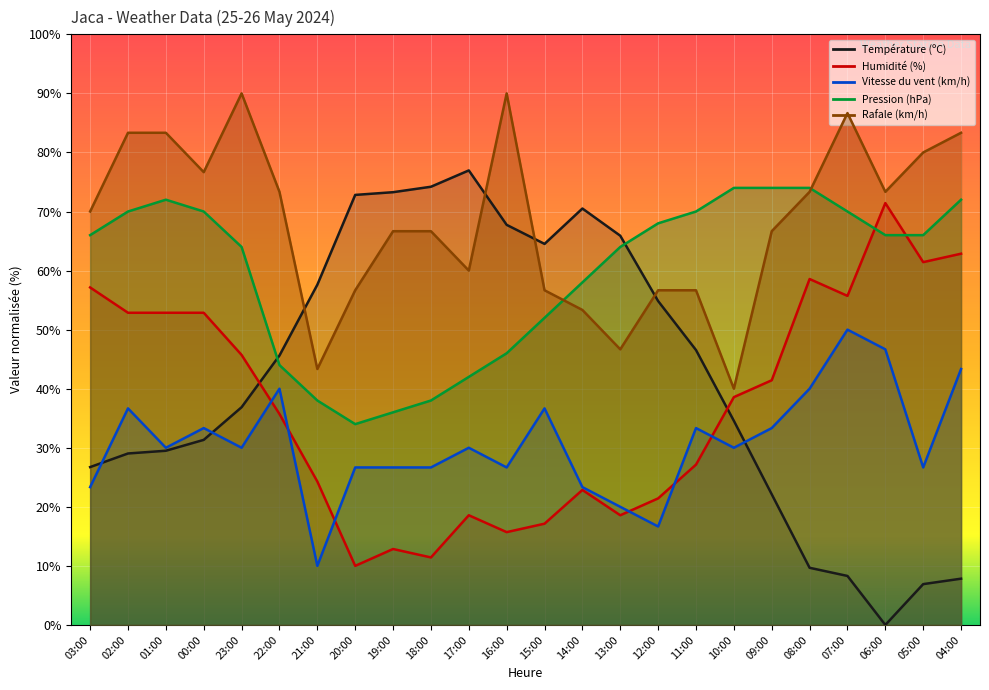

Reading left to right, extract all data points from this chart.

Température (ºC): 03:00=26.7	02:00=29.0	01:00=29.5	00:00=31.3	23:00=36.9	22:00=45.6	21:00=57.6	20:00=72.8	19:00=73.3	18:00=74.2	17:00=77.0	16:00=67.7	15:00=64.5	14:00=70.5	13:00=65.9	12:00=54.8	11:00=46.5	10:00=34.6	09:00=22.1	08:00=9.7	07:00=8.3	06:00=0.0	05:00=6.9	04:00=7.8
Humidité (%): 03:00=57.1	02:00=52.9	01:00=52.9	00:00=52.9	23:00=45.7	22:00=35.7	21:00=24.3	20:00=10.0	19:00=12.9	18:00=11.4	17:00=18.6	16:00=15.7	15:00=17.1	14:00=22.9	13:00=18.6	12:00=21.4	11:00=27.1	10:00=38.6	09:00=41.4	08:00=58.6	07:00=55.7	06:00=71.4	05:00=61.4	04:00=62.9
Vitesse du vent (km/h): 03:00=23.3	02:00=36.7	01:00=30.0	00:00=33.3	23:00=30.0	22:00=40.0	21:00=10.0	20:00=26.7	19:00=26.7	18:00=26.7	17:00=30.0	16:00=26.7	15:00=36.7	14:00=23.3	13:00=20.0	12:00=16.7	11:00=33.3	10:00=30.0	09:00=33.3	08:00=40.0	07:00=50.0	06:00=46.7	05:00=26.7	04:00=43.3
Pression (hPa): 03:00=66.0	02:00=70.0	01:00=72.0	00:00=70.0	23:00=64.0	22:00=44.0	21:00=38.0	20:00=34.0	19:00=36.0	18:00=38.0	17:00=42.0	16:00=46.0	15:00=52.0	14:00=58.0	13:00=64.0	12:00=68.0	11:00=70.0	10:00=74.0	09:00=74.0	08:00=74.0	07:00=70.0	06:00=66.0	05:00=66.0	04:00=72.0
Rafale (km/h): 03:00=70.0	02:00=83.3	01:00=83.3	00:00=76.7	23:00=90.0	22:00=73.3	21:00=43.3	20:00=56.7	19:00=66.7	18:00=66.7	17:00=60.0	16:00=90.0	15:00=56.7	14:00=53.3	13:00=46.7	12:00=56.7	11:00=56.7	10:00=40.0	09:00=66.7	08:00=73.3	07:00=86.7	06:00=73.3	05:00=80.0	04:00=83.3